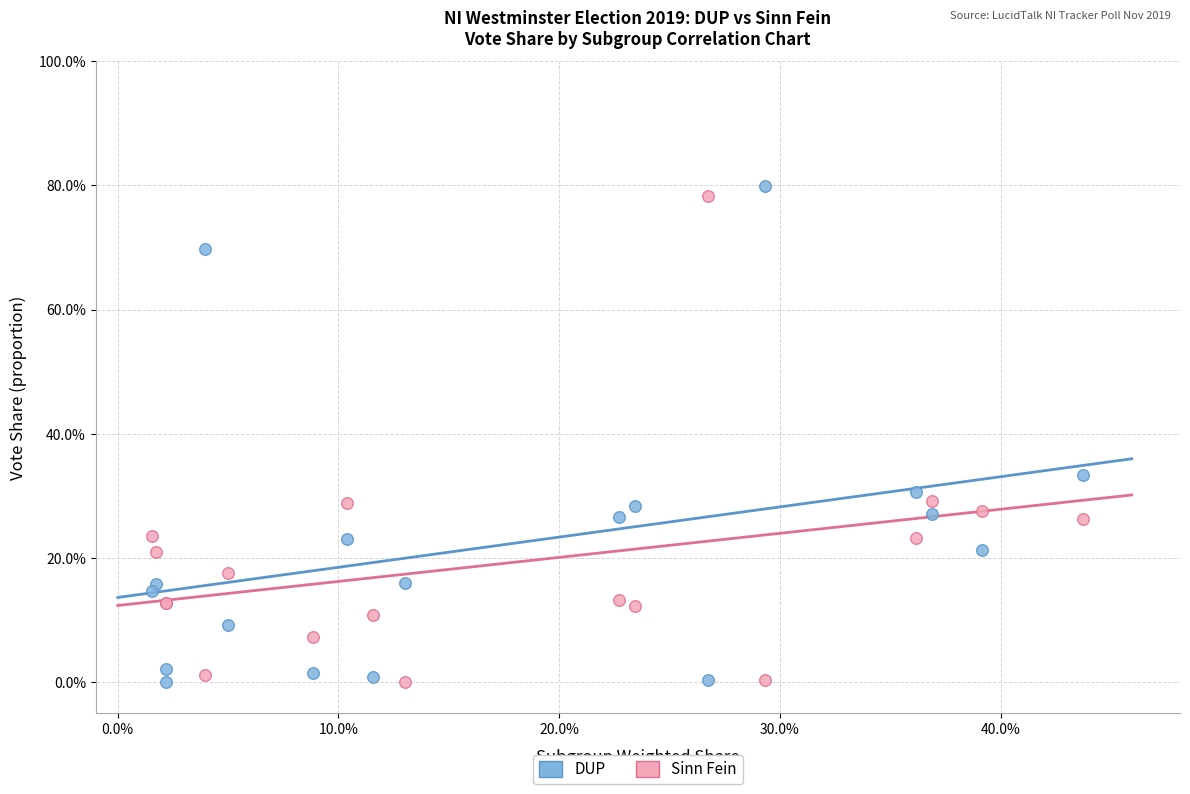

What are all the series names shown in the legend?

DUP, Sinn Fein